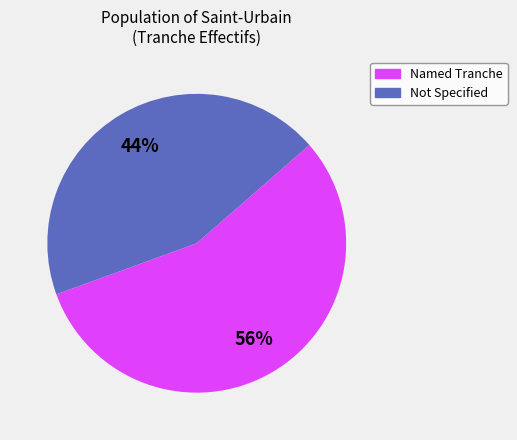

To the nearest percent, what is the difference between the largest and smallest slice percentages?

12%